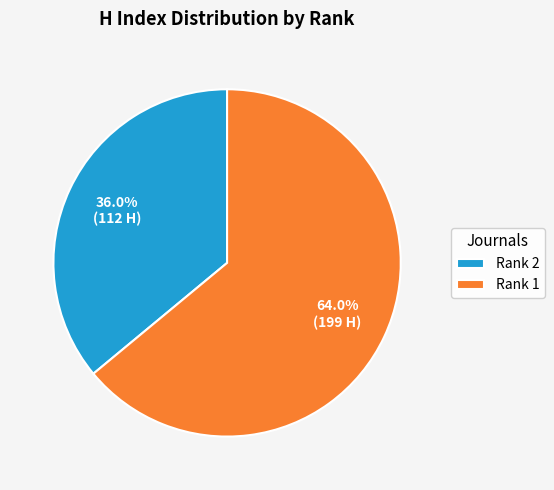

What is the ratio of the value at Rank 2 to the value at Rank 1?

0.6